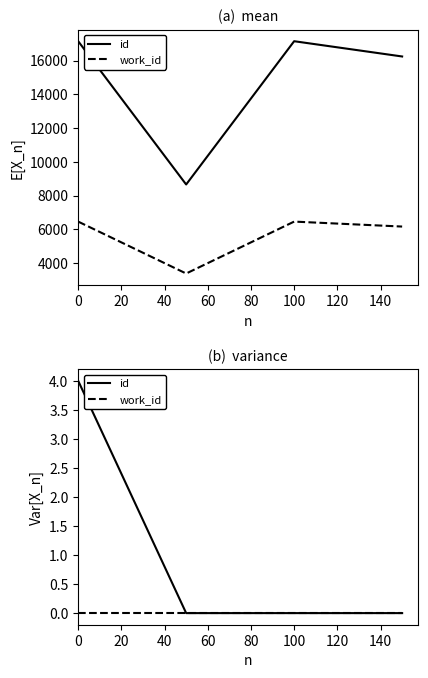

Count the number of categories in the chart.

4